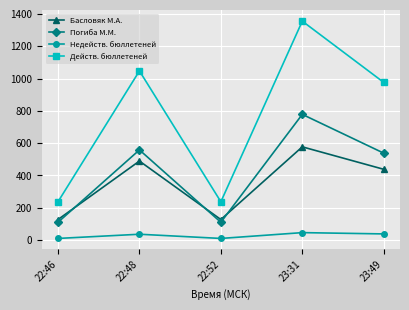

What position from the right is 22:52?

3